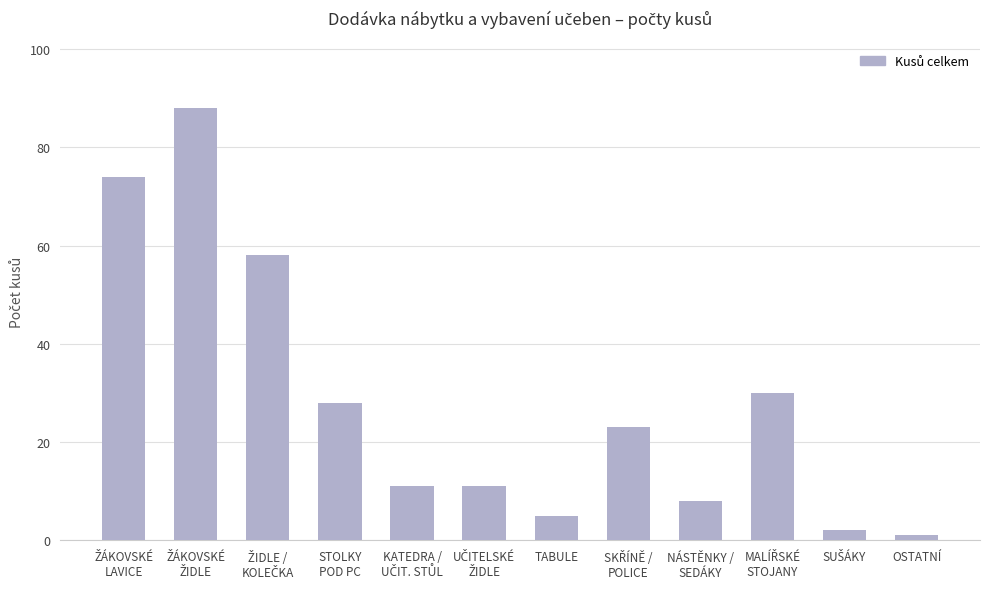

What is the label of the 7th bar from the left?

TABULE